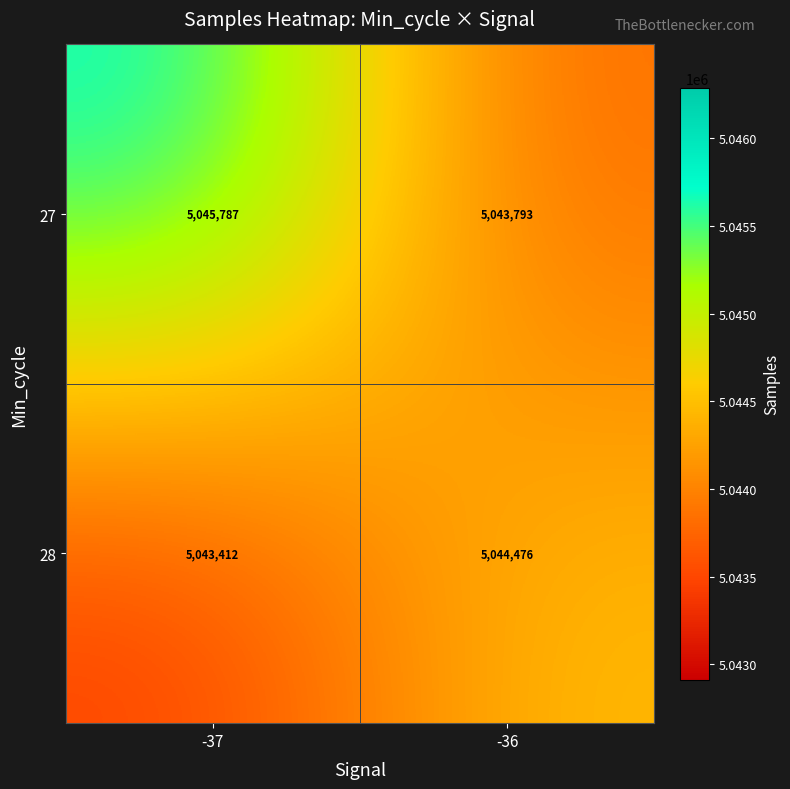

Between -37 and -36, which series saw the biggest shift?

27